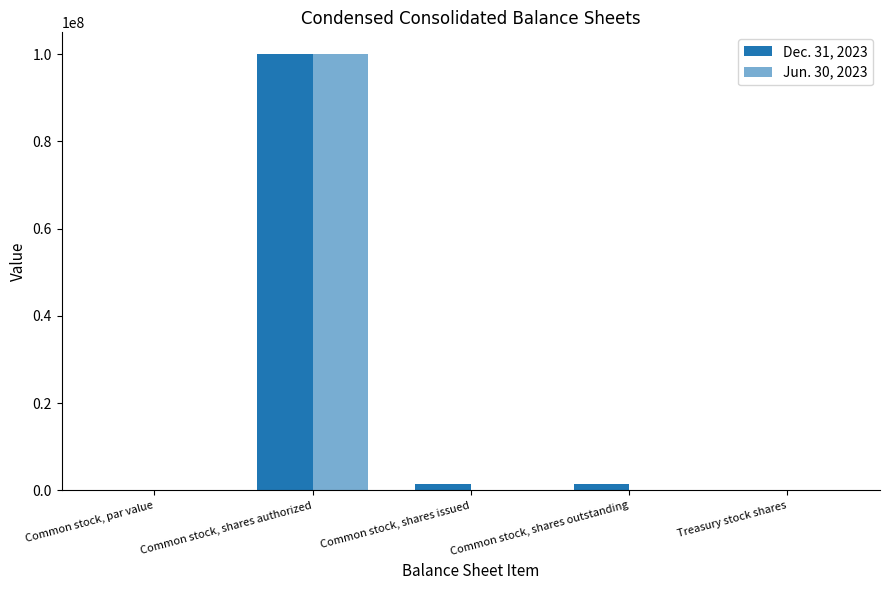

Count the number of categories in the chart.

5